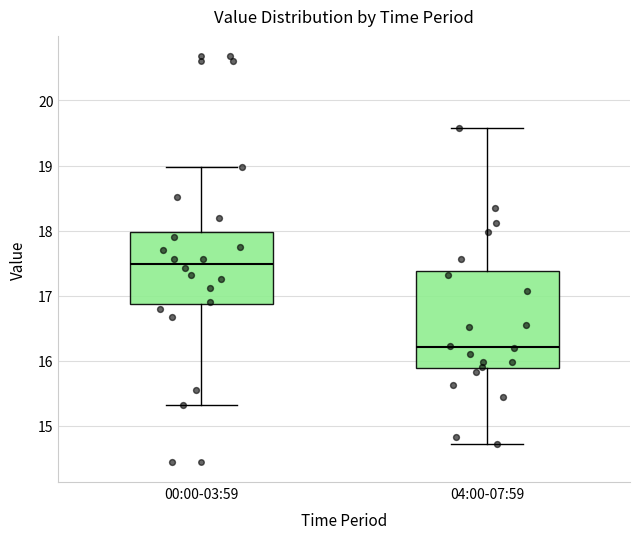

Where does the median line of the box for 00:00-03:59 sit on the y-axis? The values are not printed on the chart, so give them approximately, as read against the axis.

17.5